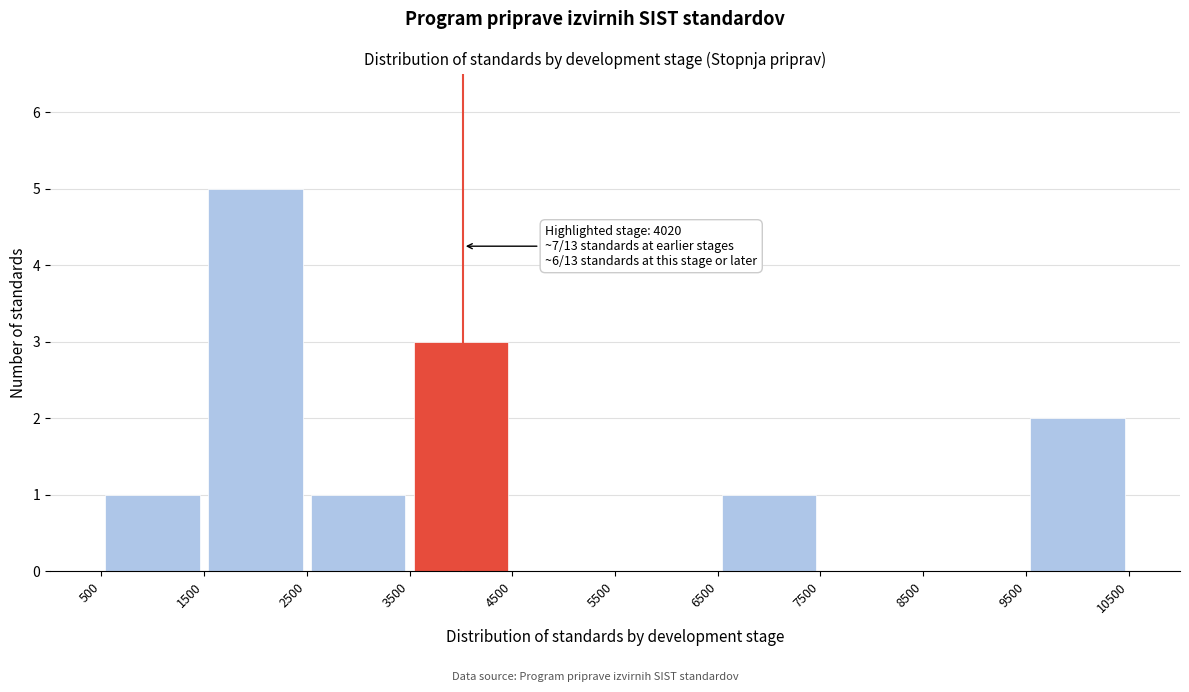

Over which range of the x-axis is the bar tallest?

1500 to 2500